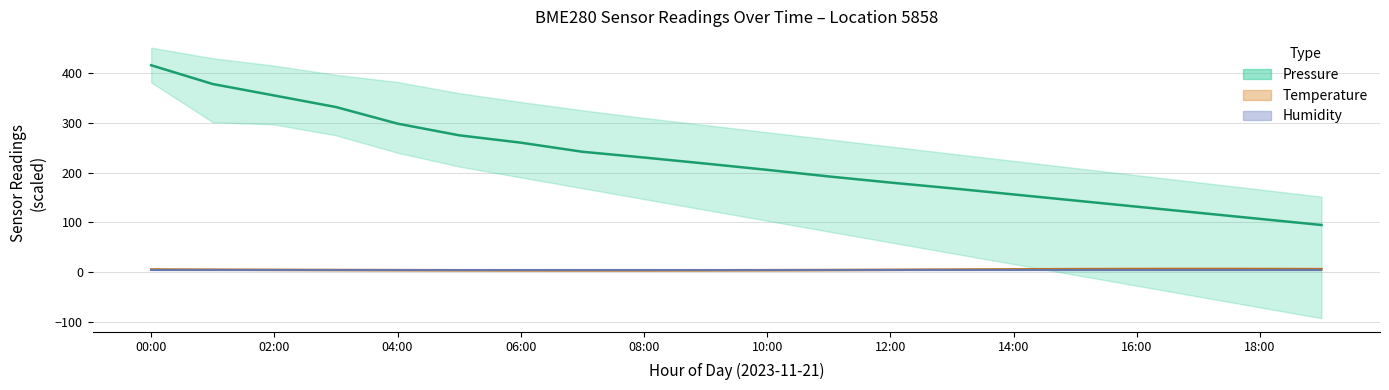

What is the difference between the maximum and second lowest values in the Pressure (mean) series?

309.2